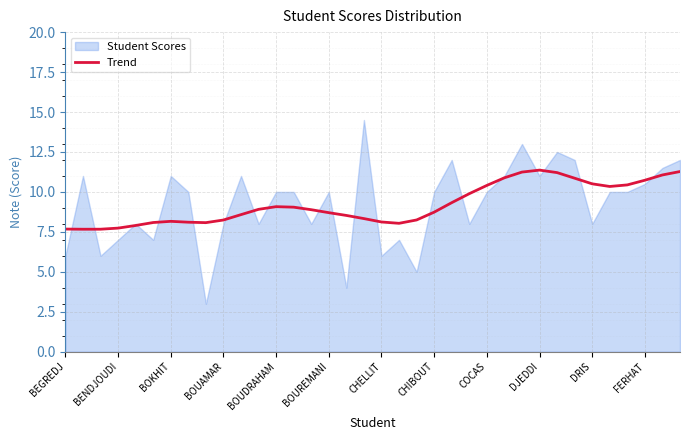

Where is the data nearest to the value 9?

13